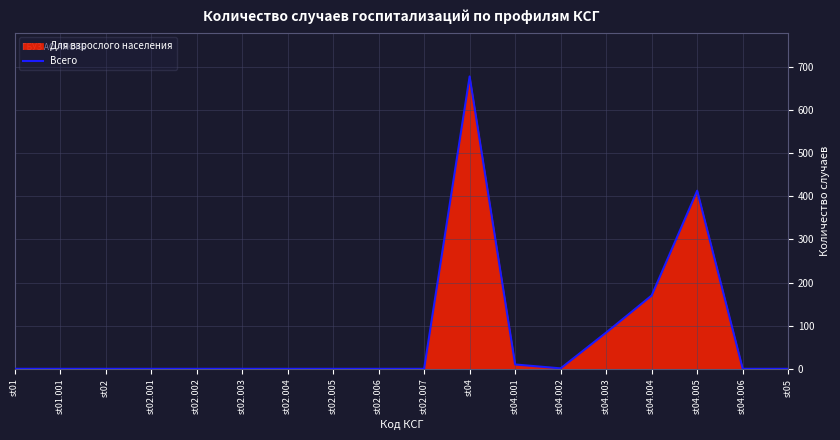

How many values are above zero?

6